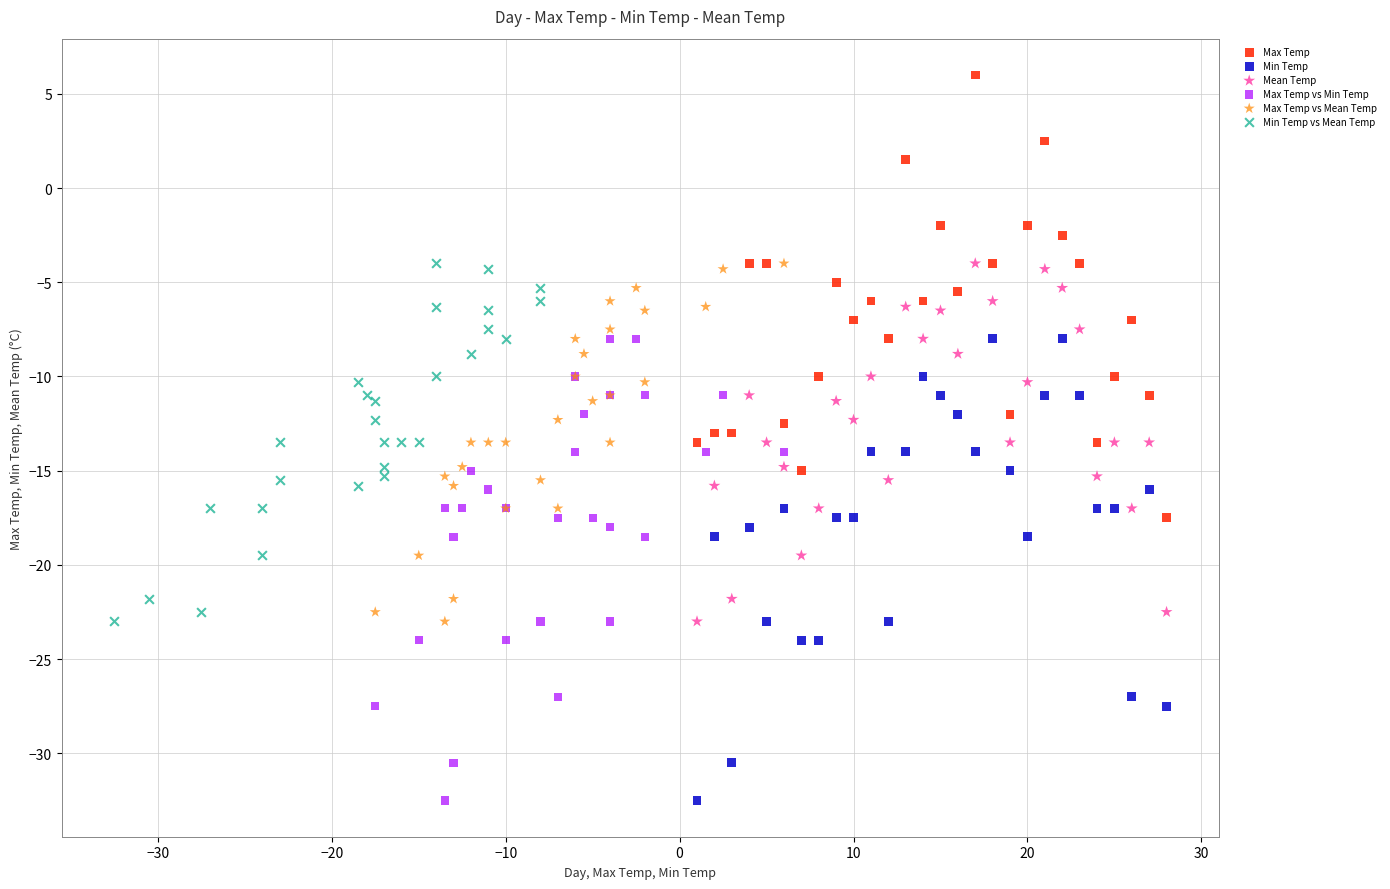

Which series reaches the maximum Y coordinate?

Max Temp